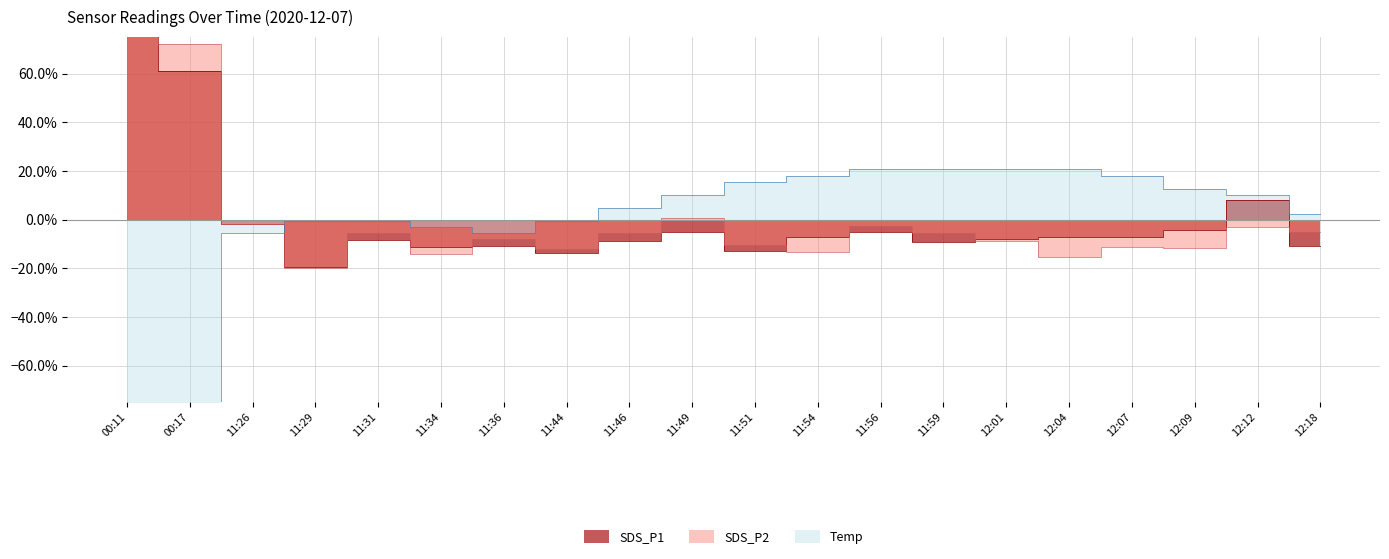

Is the value of SDS_P1 at 00:17 greater than the value of Temp at 11:31?

Yes